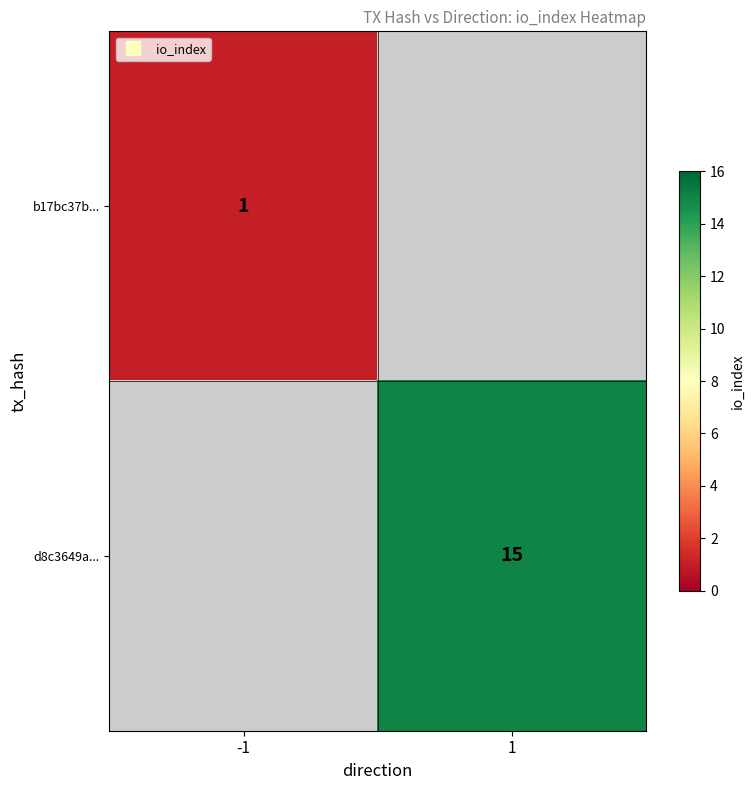

How many categories are shown in the chart?

2